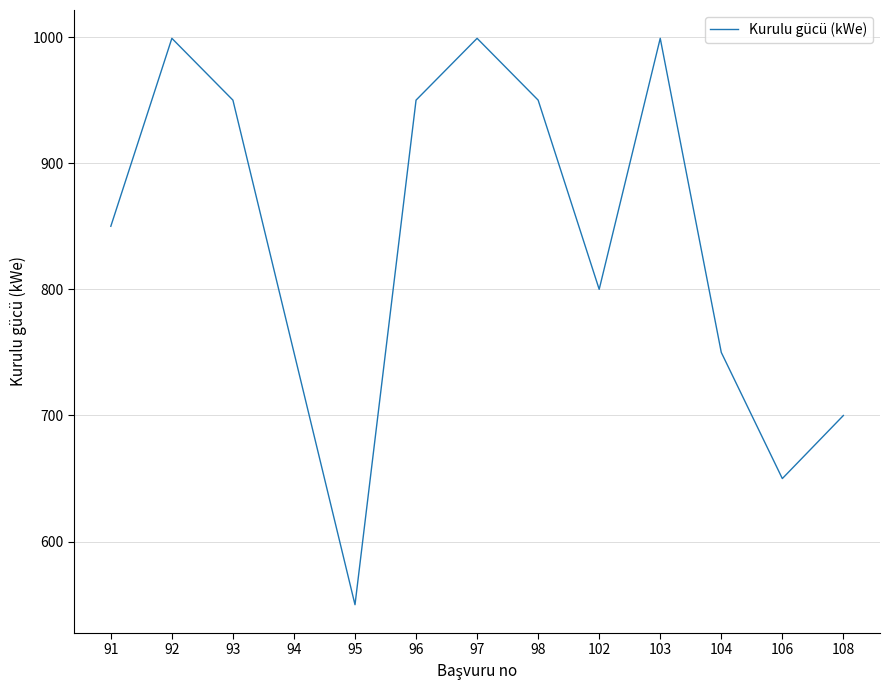

What is the difference between the values at 92 and 102?

199